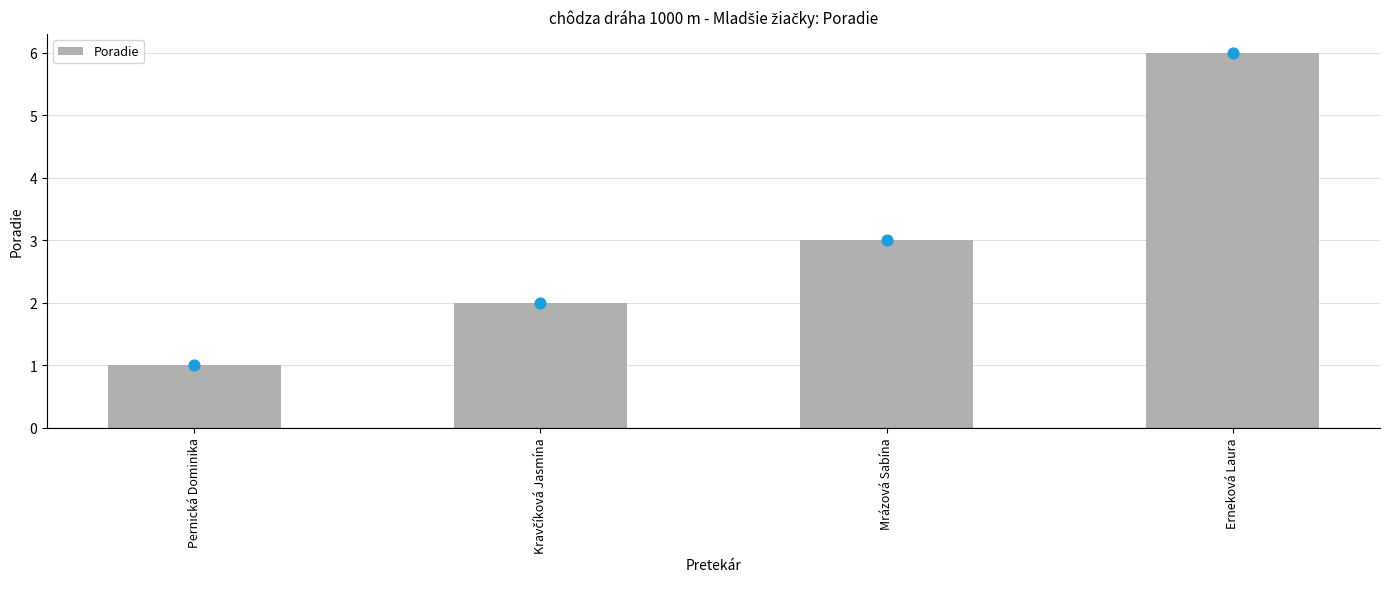

What is the change in value from Pernická Dominika to Kravčíková Jasmína?

+1